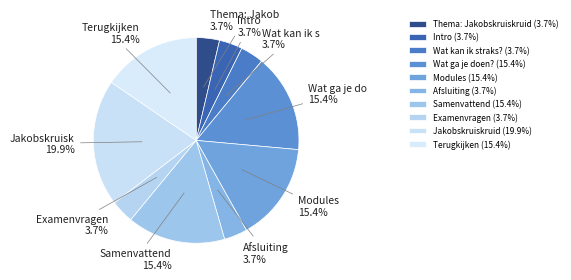

Does Afsluiting represent more than half of the total?

No